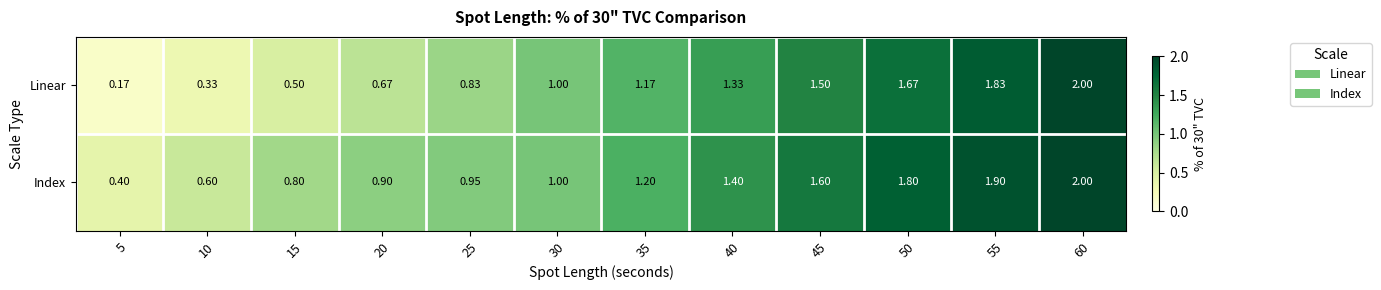

What is the spread (max minus min) of values at 50?

0.1